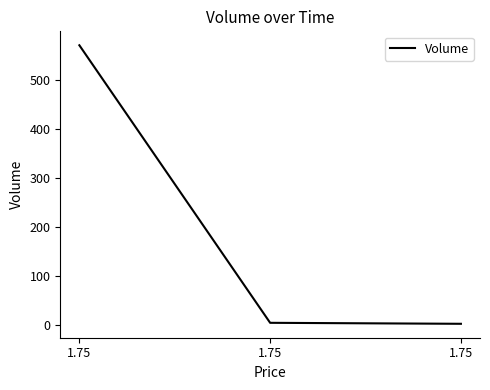

What is the sum of the values at 1.75 and 1.75?

6